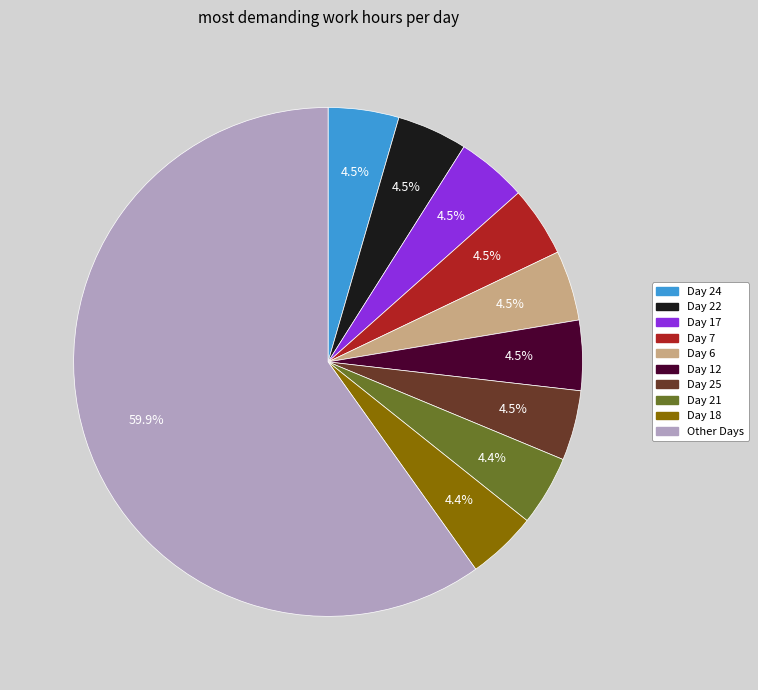

Is there a majority slice in this chart?

Yes